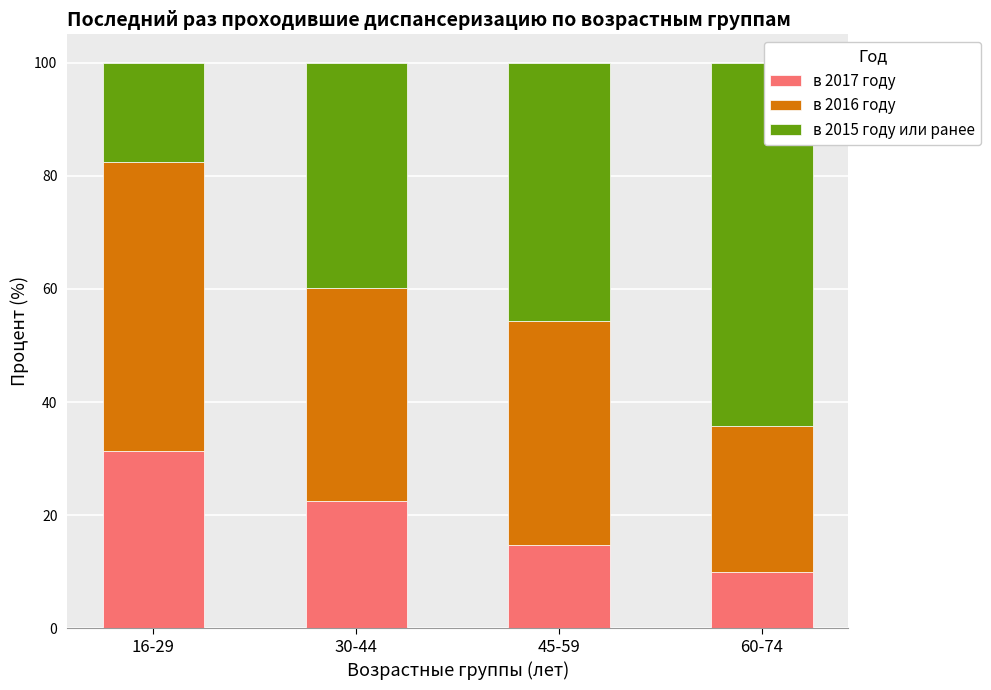

What is the sum of all в 2017 году values?

78.4